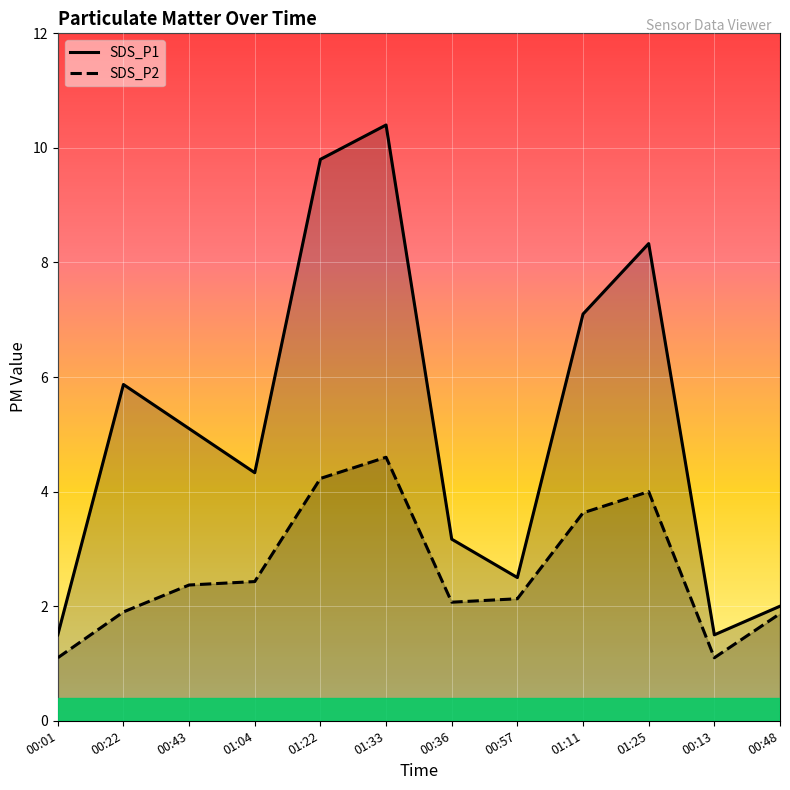

How many categories are shown in the chart?

12